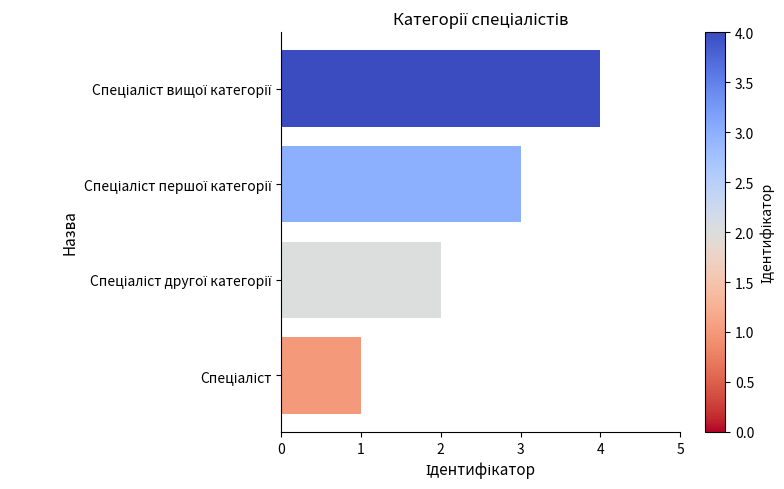

Count the values in the range 2 to 4.

3